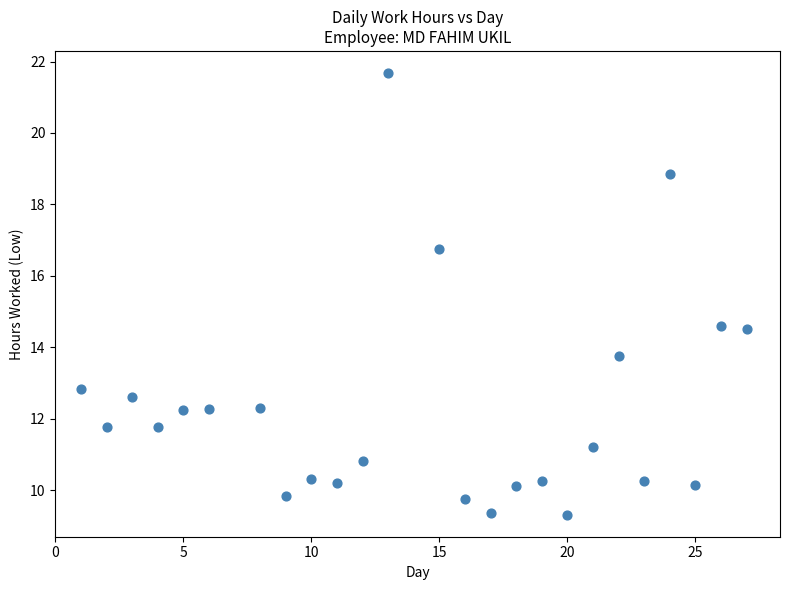

What is the range of X values (max minus min)?

26.0